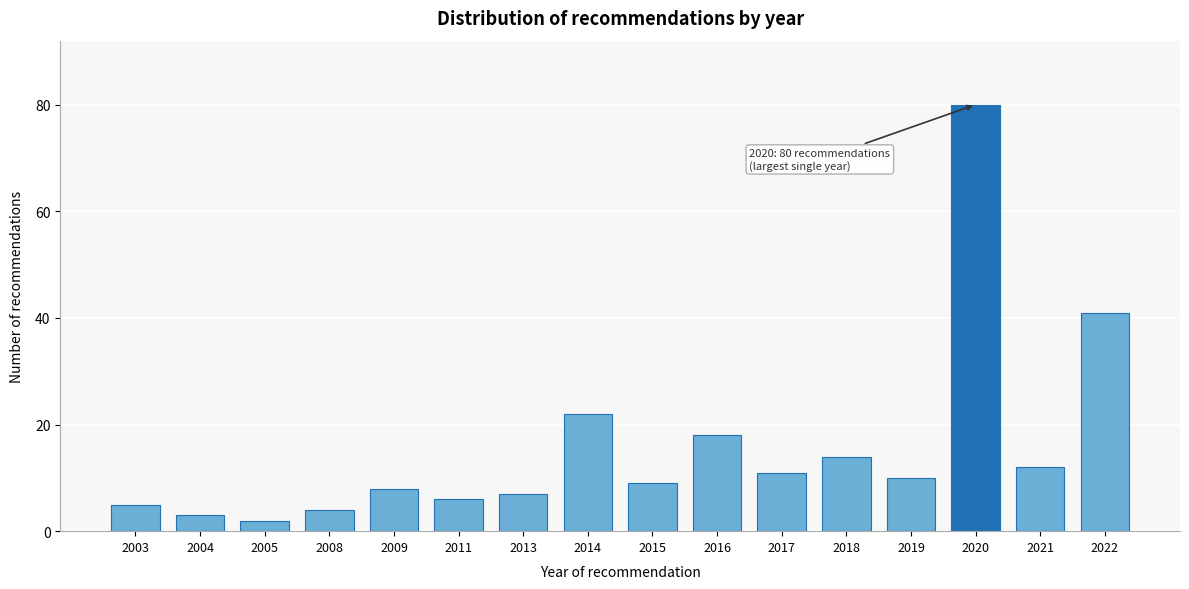

Reading left to right, what are all the values shown in this chart?

5	3	2	4	8	6	7	22	9	18	11	14	10	80	12	41